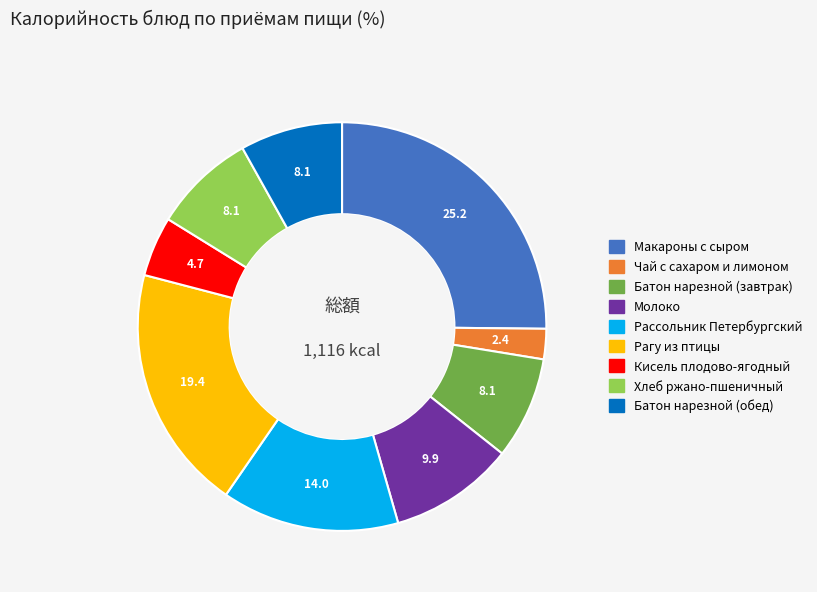

Is Рассольник Петербургский the majority of the pie?

No